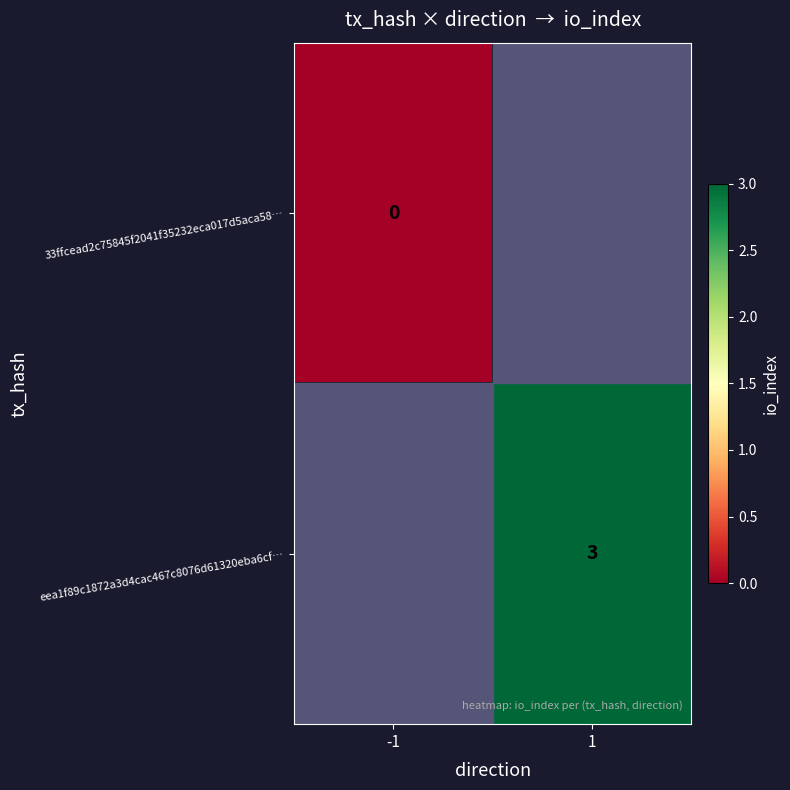

How many categories are shown in the chart?

2